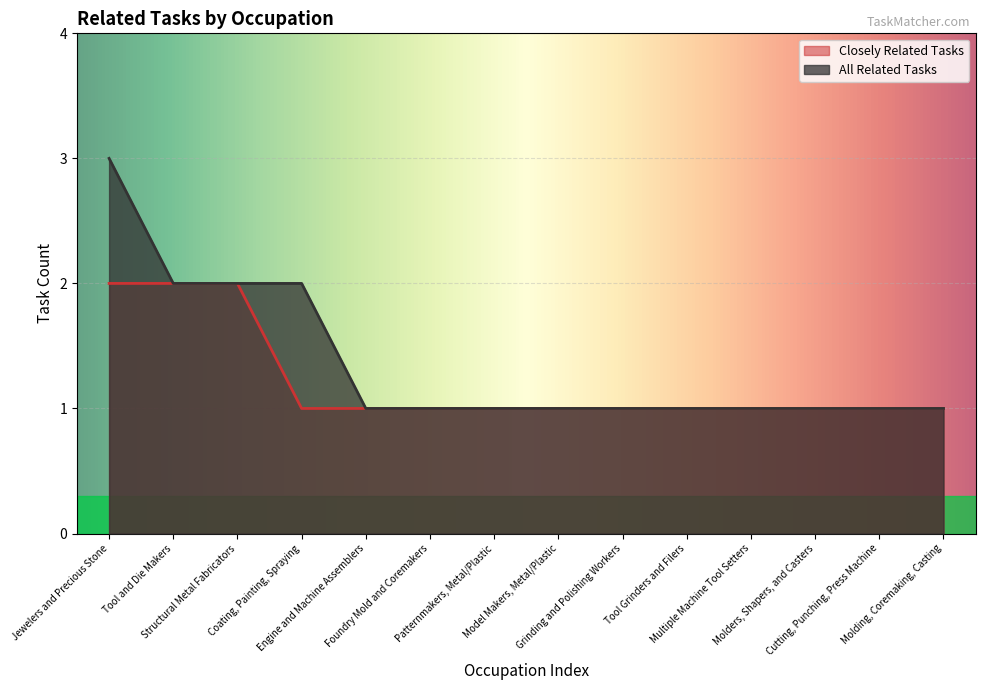

What position from the left is Grinding and Polishing Workers?

9